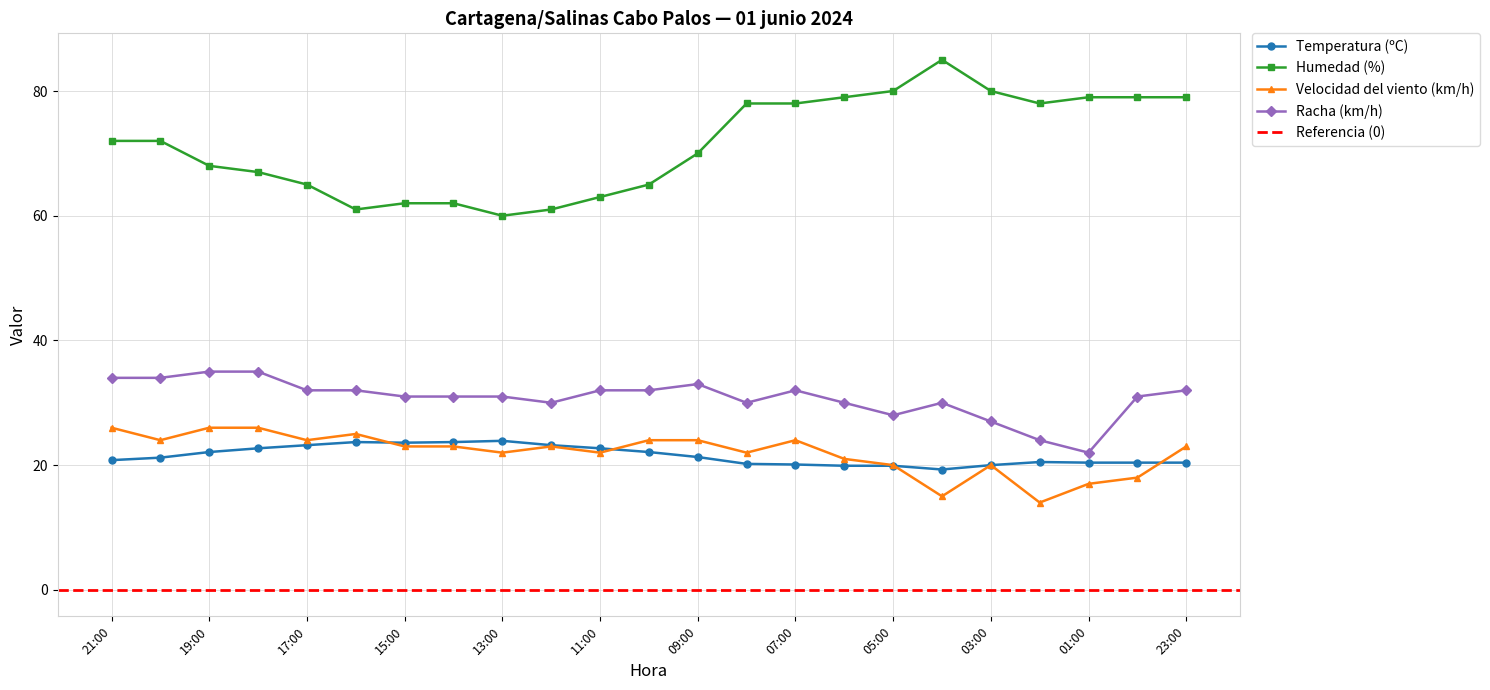

What are all the series names shown in the legend?

Temperatura (ºC), Humedad (%), Velocidad del viento (km/h), Racha (km/h)